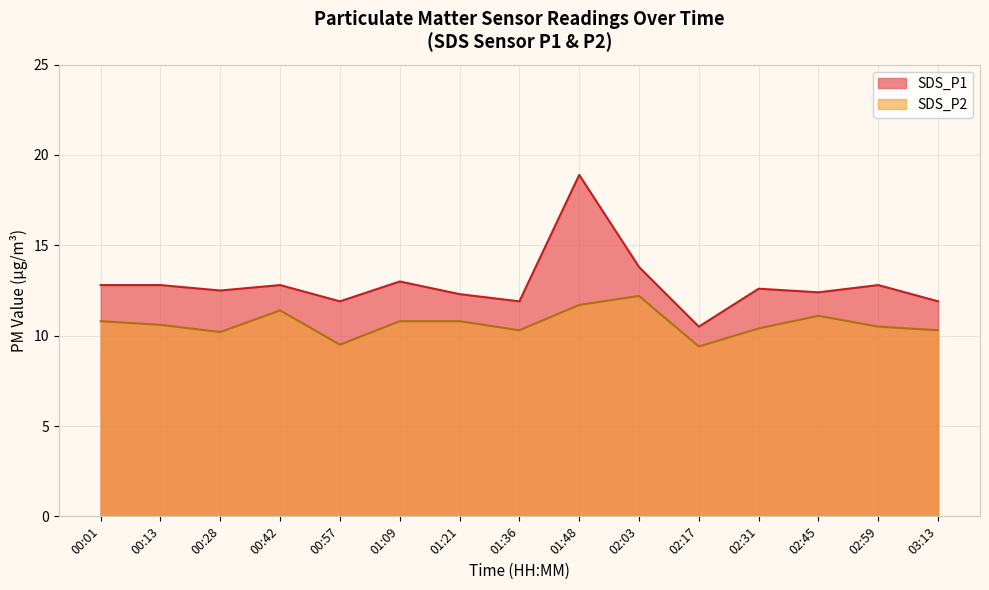

True or false: SDS_P1 has a value of 12.8 at 02:59.

True